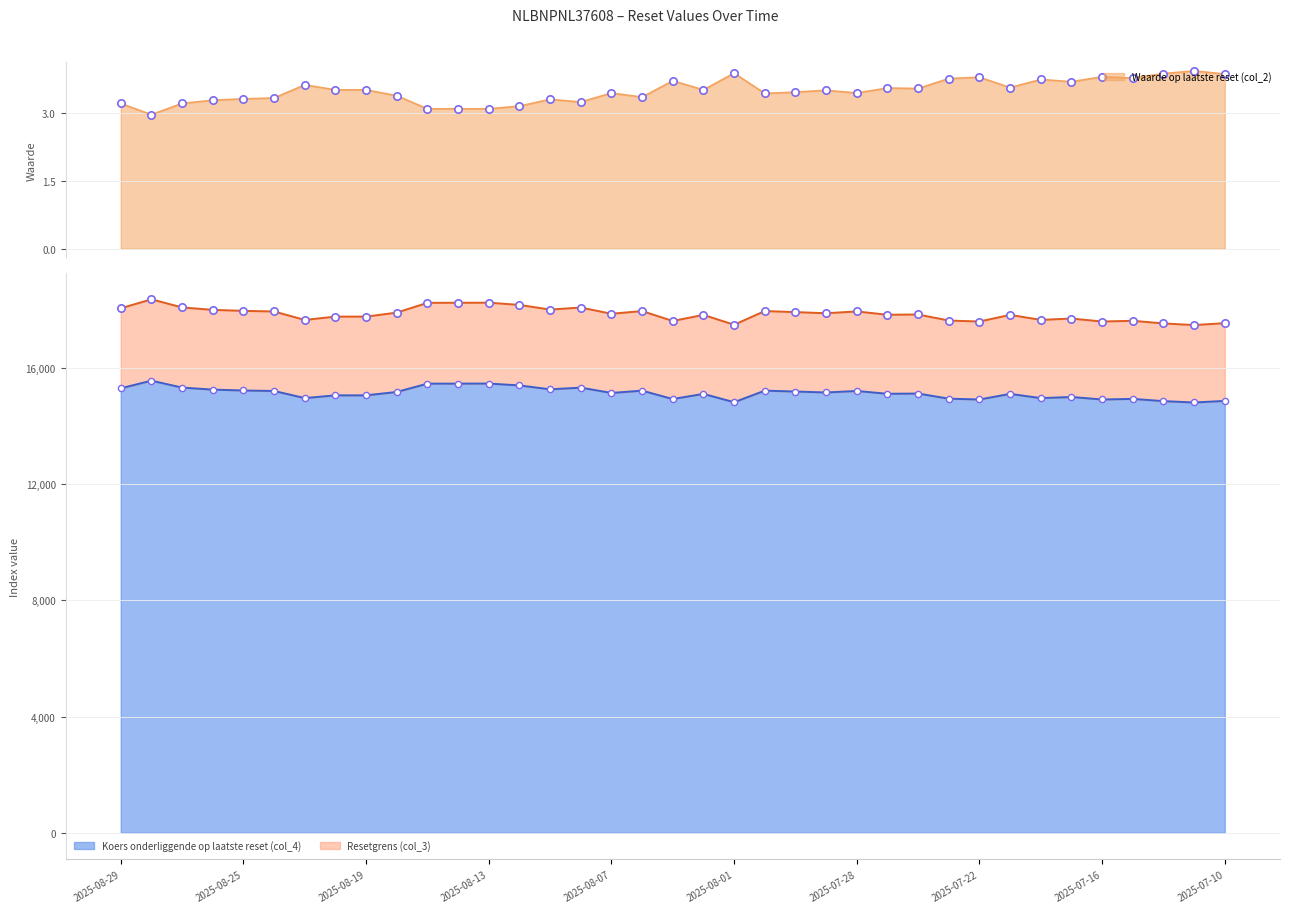

What are all the series names shown in the legend?

Waarde op laatste reset (col_2), Resetgrens (col_3), Koers onderliggende op laatste reset (col_4)